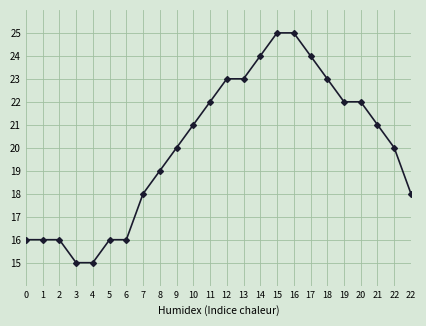

How many values are below 21?

12